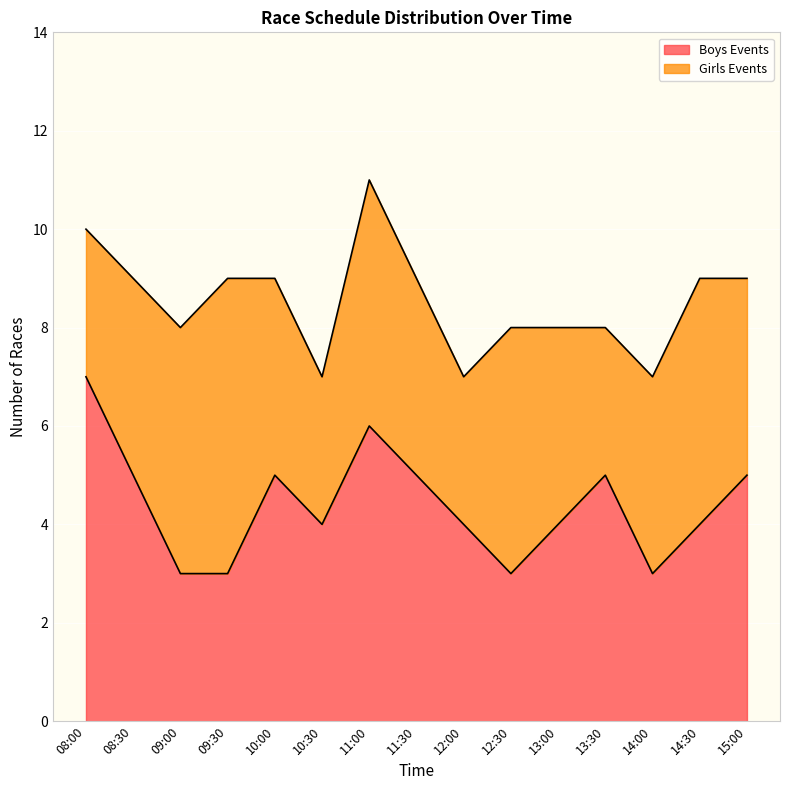

Reading left to right, list all the values displayed in this chart.

7	5	3	3	5	4	6	5	4	3	4	5	3	4	5